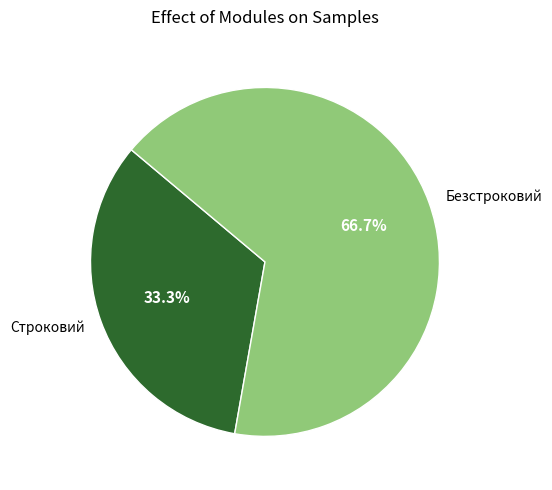

To the nearest percent, what percentage of the pie is Безстроковий?

67%